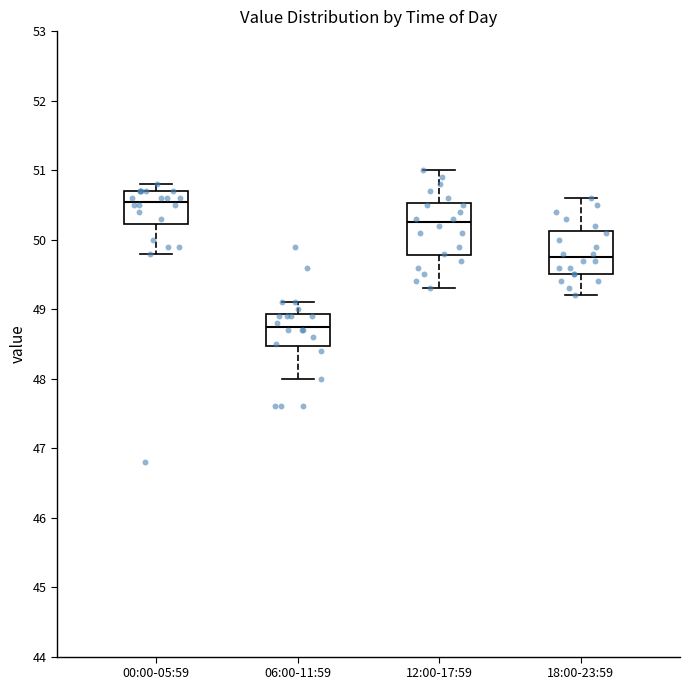

Which box's median line is the highest?

00:00-05:59